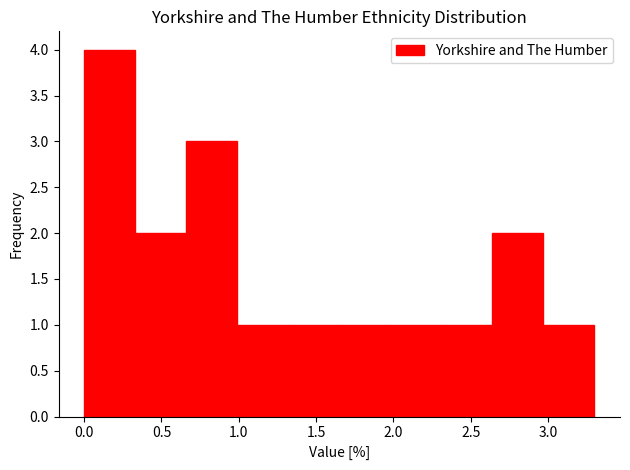

Reading left to right, list every bar in this chart as the range it spans on the x-axis followed by its height. Neither the bar edges nor the heights are printed on the chart, so give them approximately, as read against the axes.

0.00 to 0.33: 4
0.33 to 0.66: 2
0.66 to 0.99: 3
0.99 to 1.32: 1
1.32 to 1.65: 1
1.65 to 1.98: 1
1.98 to 2.31: 1
2.31 to 2.64: 1
2.64 to 2.97: 2
2.97 to 3.30: 1